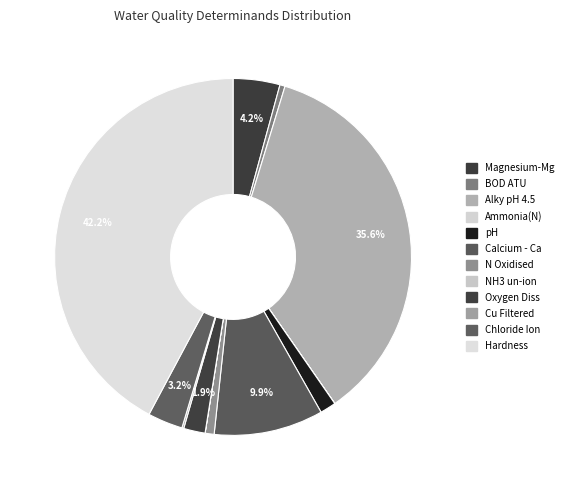

True or false: Oxygen Diss accounts for 8% of the total.

False